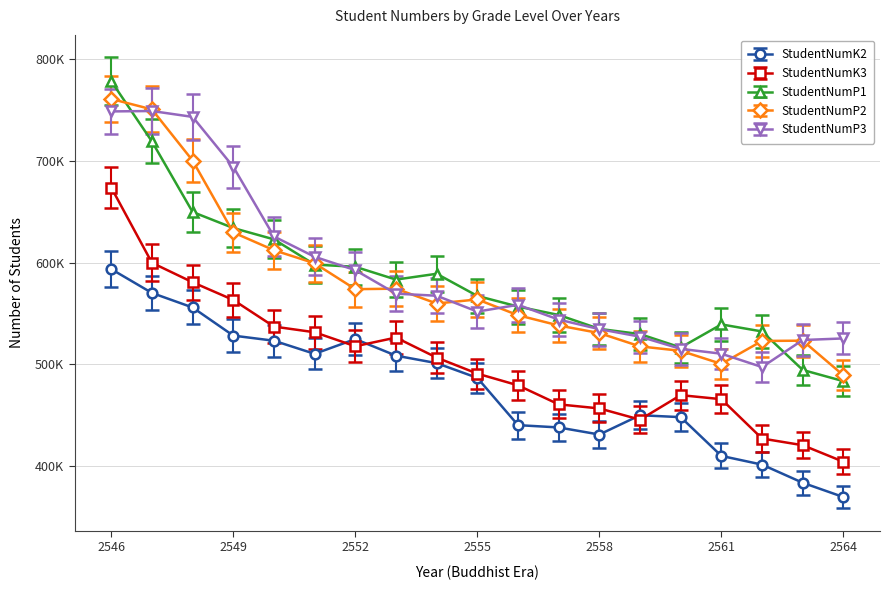

Reading left to right, extract all data points from this chart.

StudentNumK2: 593521	570153	555891	528300	523266	510412	524883	508649	501297	486812	440454	438196	431237	450186	448293	410262	401713	383915	369894
StudentNumK3: 673531	599750	580639	563290	537160	531583	517851	526381	506726	491008	479512	460838	456852	445841	469887	465915	427312	420753	404530
StudentNumP1: 777894	718788	649592	633852	622720	598000	595814	583255	588967	567236	556810	548551	534888	529785	516621	539286	532368	494601	483601
StudentNumP2: 760486	750254	700022	629515	612080	599255	573858	574350	559778	563801	548309	538231	530776	517723	513370	500558	523067	523327	489365
StudentNumP3: 748270	748656	742899	693913	625573	605624	592525	569452	567425	551862	558496	544006	534628	527262	515301	510539	497441	523968	525533